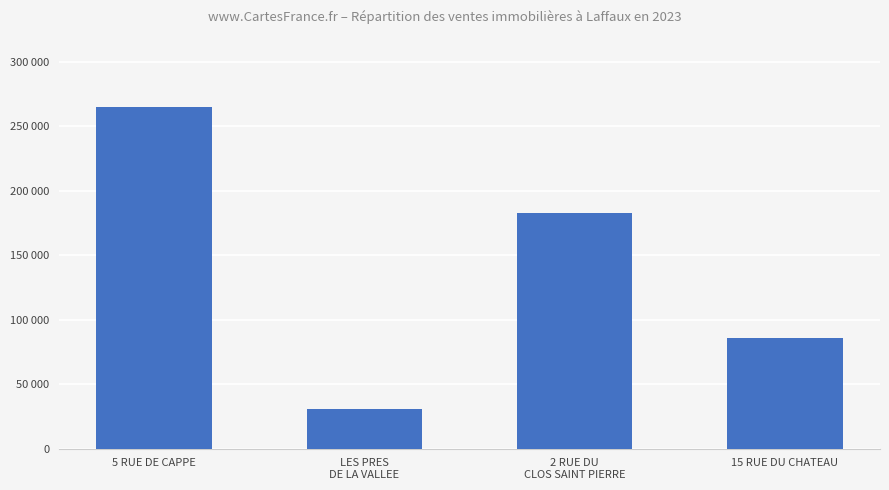

At which category does the chart reach its peak across all series?

5 RUE DE CAPPE